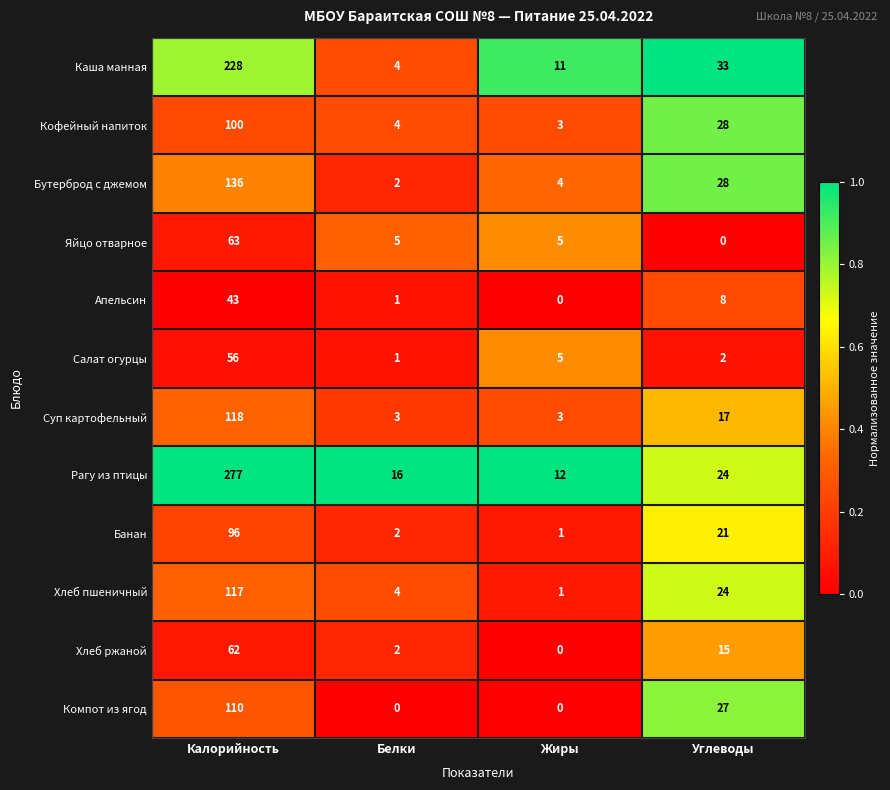

Rank the categories by Апельсин value from lowest to highest.

Жиры, Белки, Углеводы, Калорийность